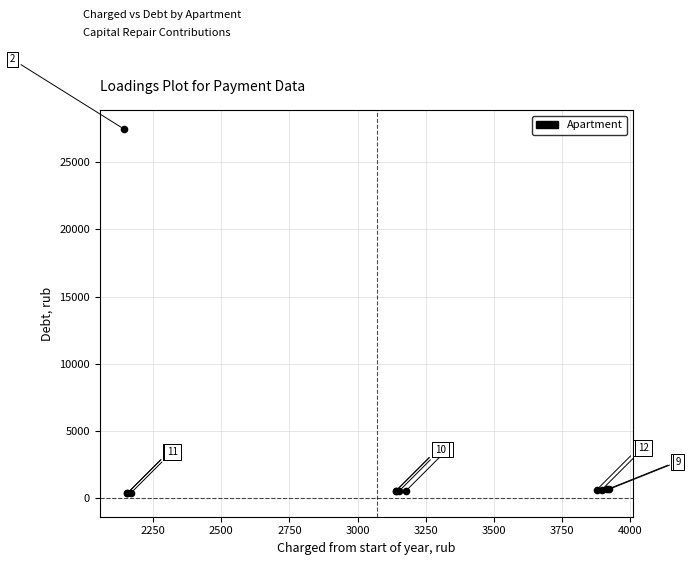

What Y value in the scatter plot is closest to 13911?

653.6